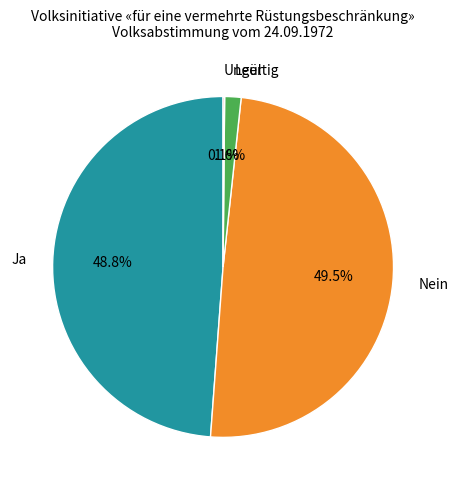

Does Nein account for over 50% of the chart?

No